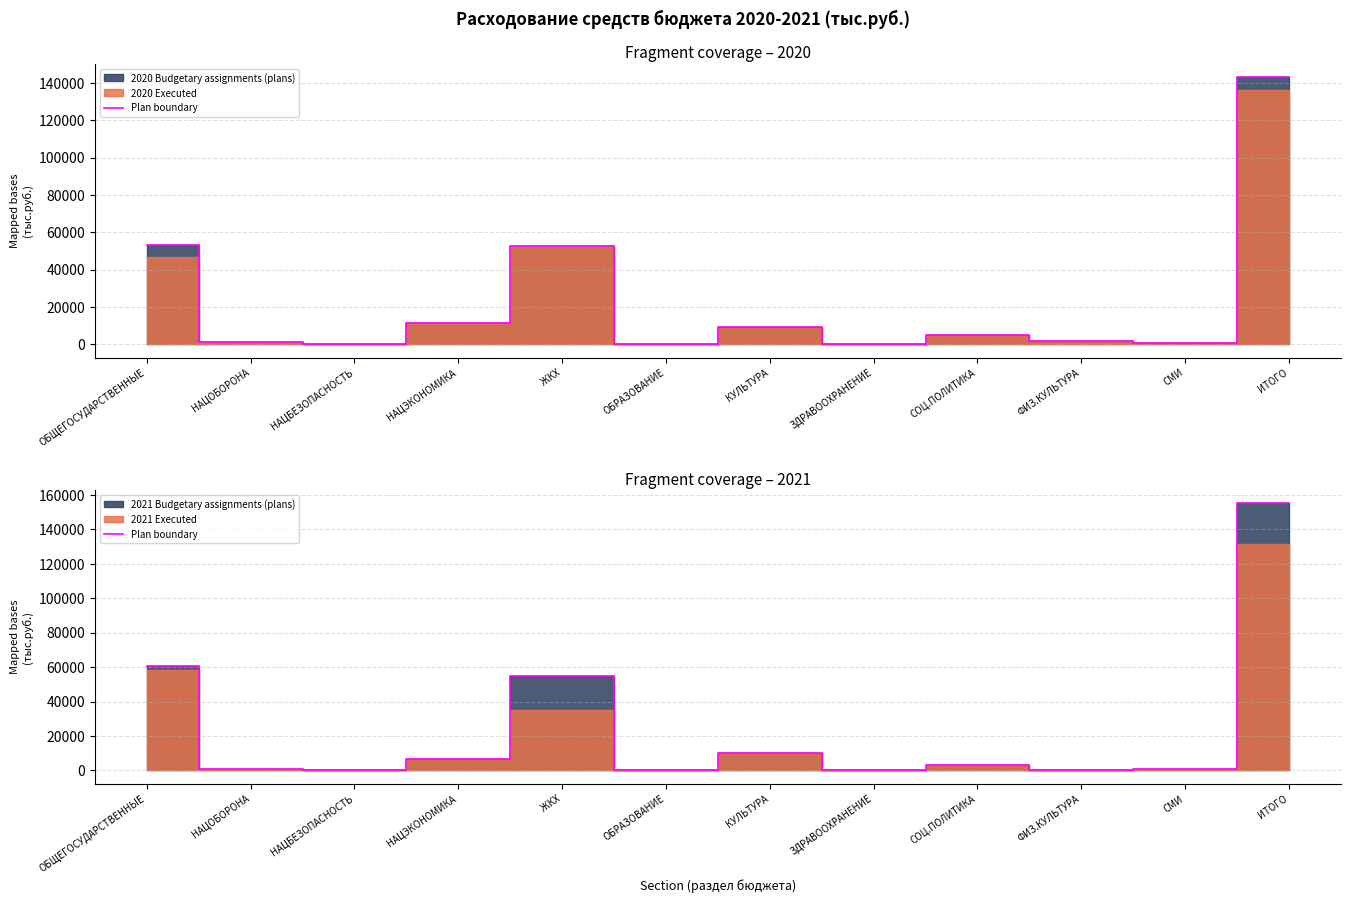

Between ОБРАЗОВАНИЕ and НАЦЭКОНОМИКА, which is larger?

НАЦЭКОНОМИКА